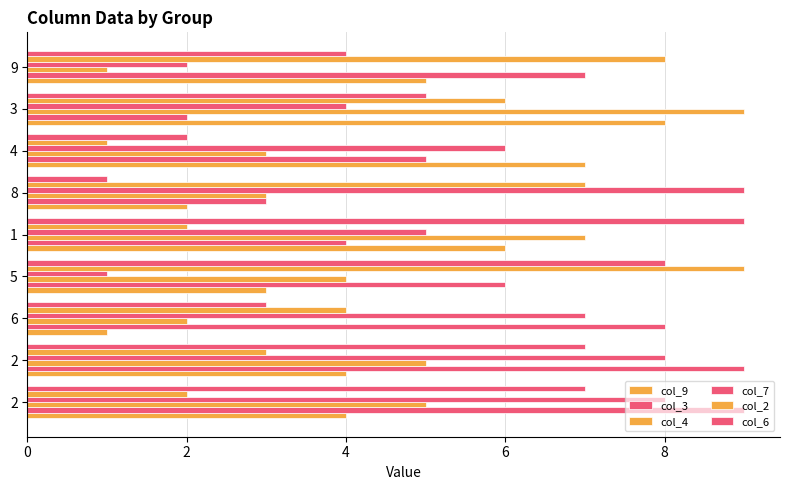

How many series are shown in this chart?

6